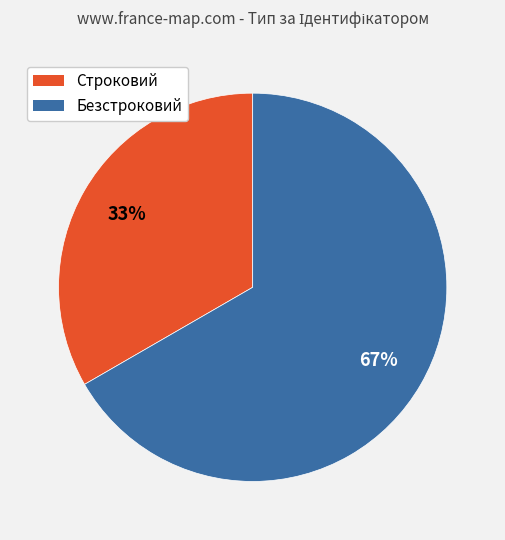

True or false: Безстроковий accounts for 67% of the total.

True